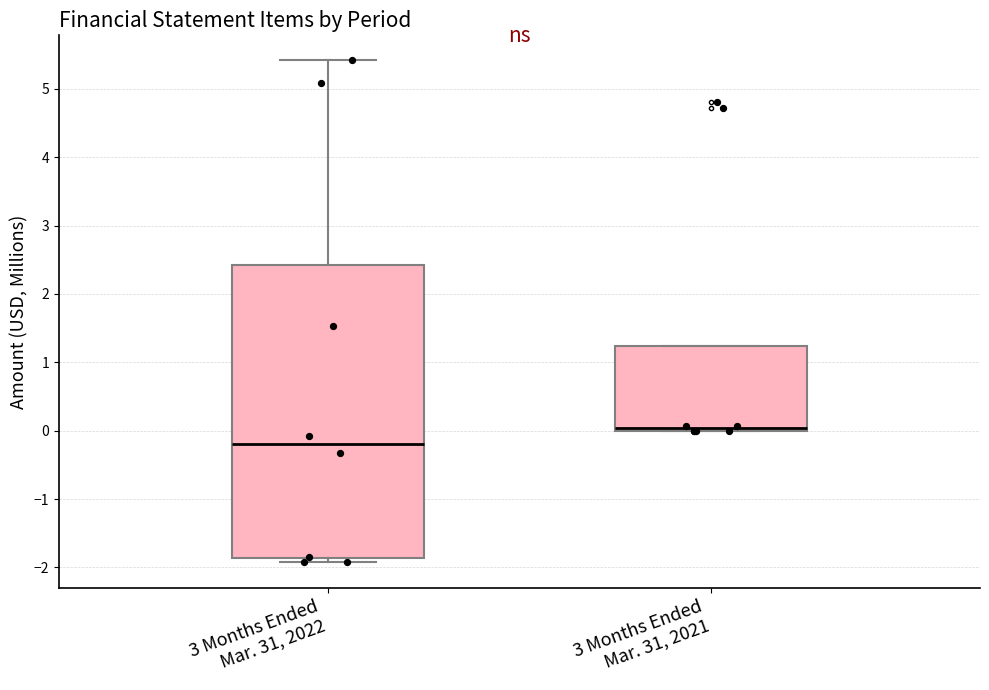

Reading left to right, transcribe this box plot: for each box, give where its median line is, the range the box spans, and where its two whiskers end, as read against the y-axis. The values are not printed on the chart, so give them approximately, as read against the axis.

3 Months Ended Mar. 31, 2022: median -0.2, box -1.9 to 2.4, whiskers -1.9 (just below the box's lower edge) to 5.4
3 Months Ended Mar. 31, 2021: median 0.0 (just above the box's lower edge), box 0.0 to 1.2, whiskers 0.0 to 1.2